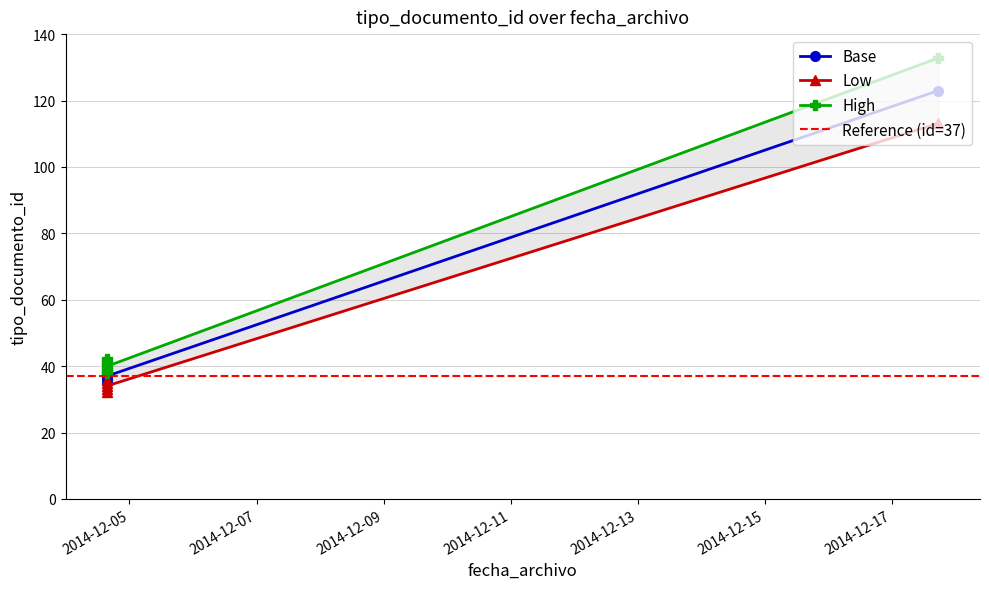

At which label is the value closest to 79?

2014-12-04 15:32:24